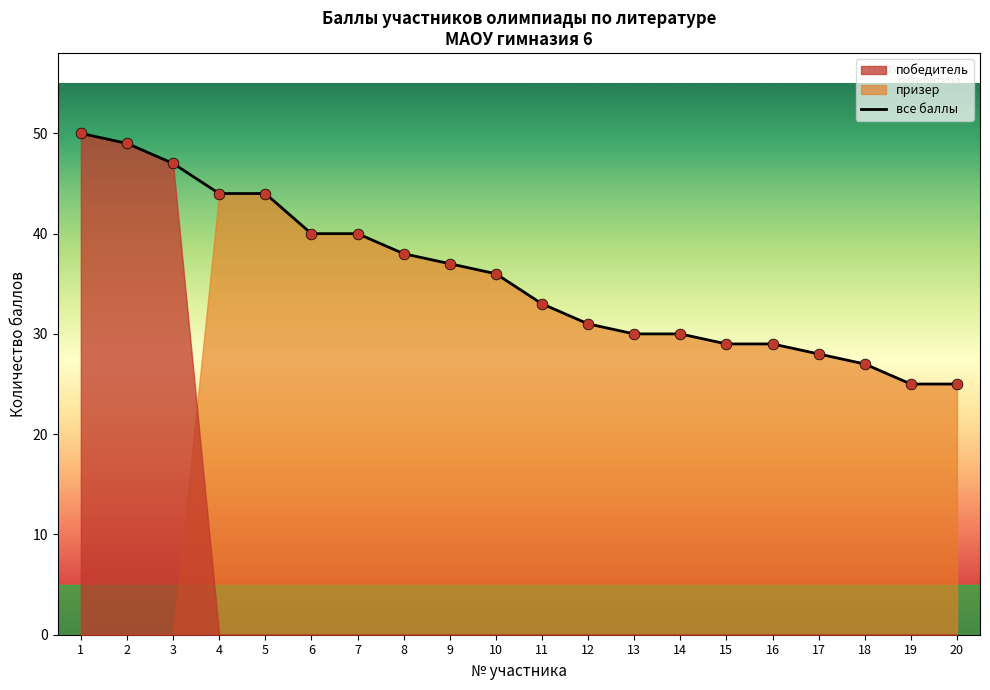

What is the change in value from 2 to 10?

-13